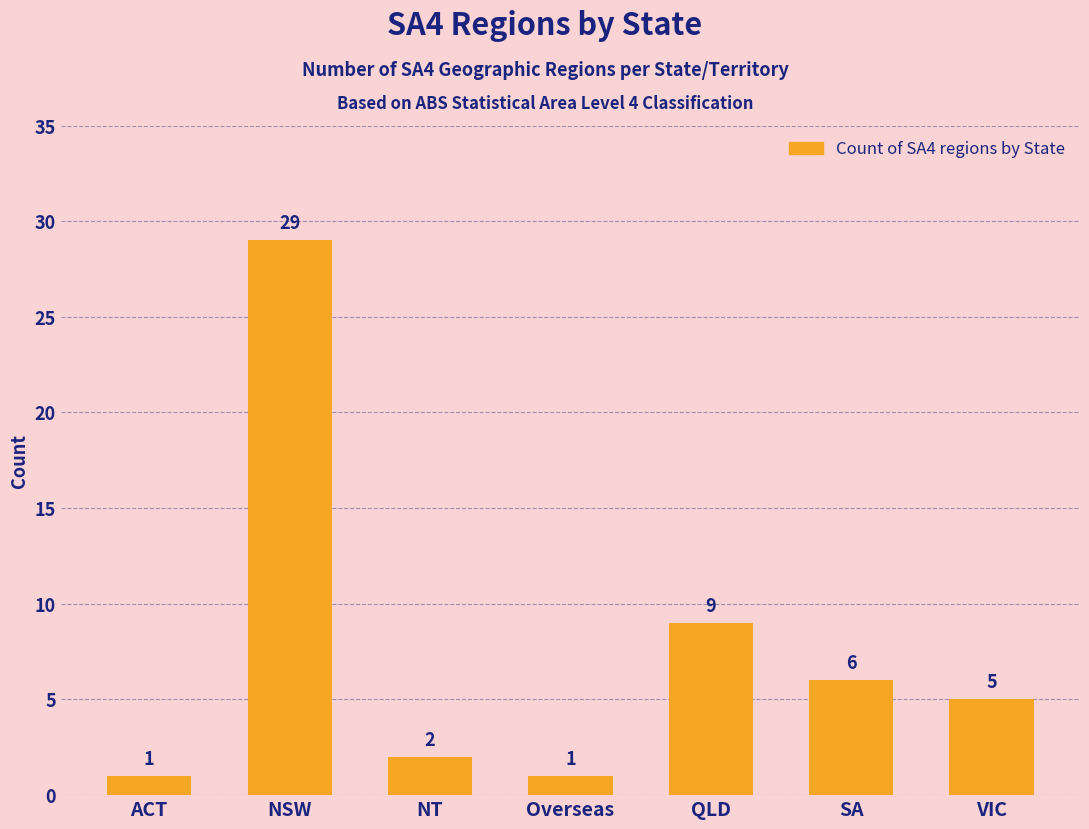

Does the chart contain any negative values?

No